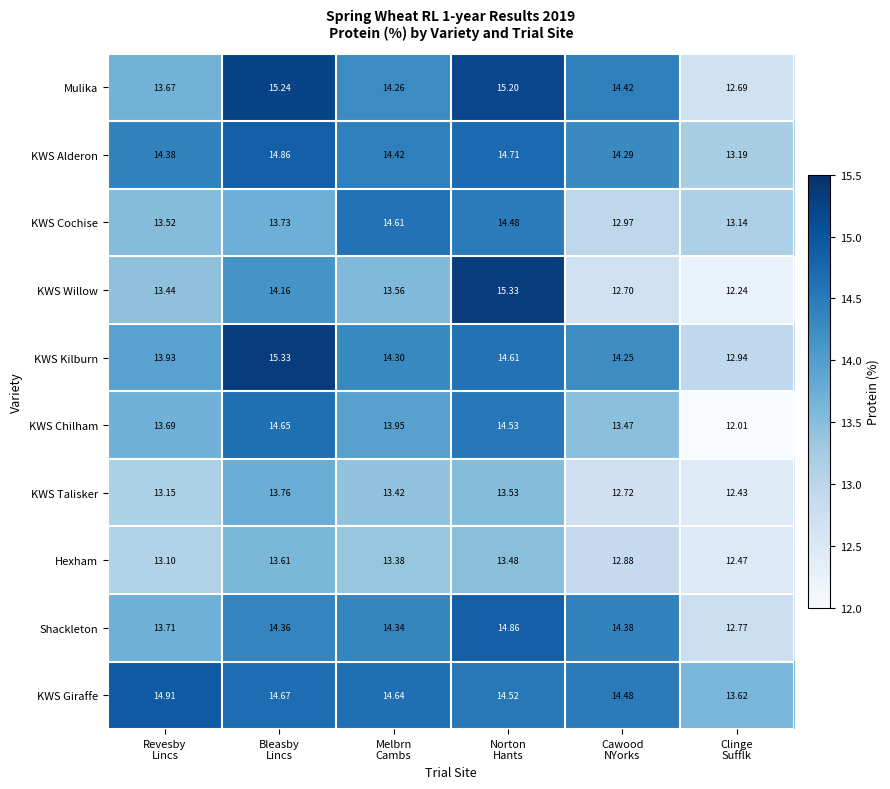

Which series has the widest spread of values?

KWS Willow